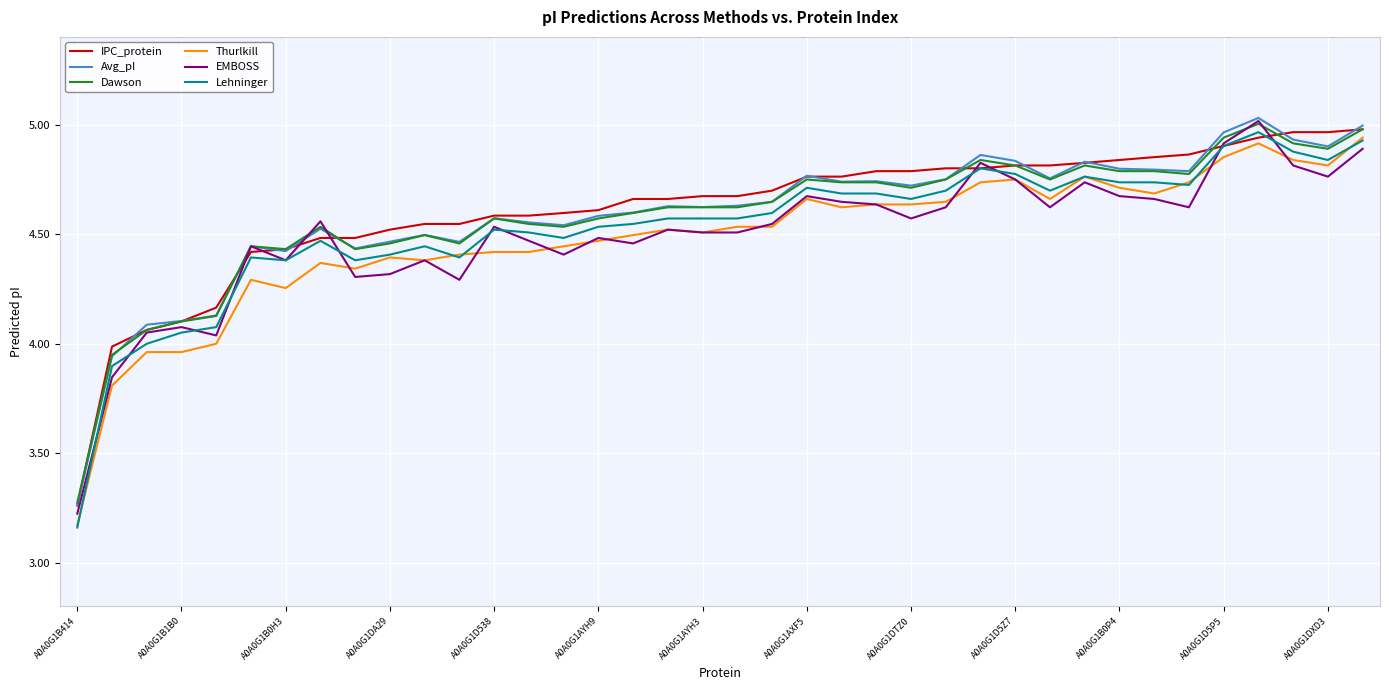

What is the total value across all series at A0A0G1AXF5?

28.3